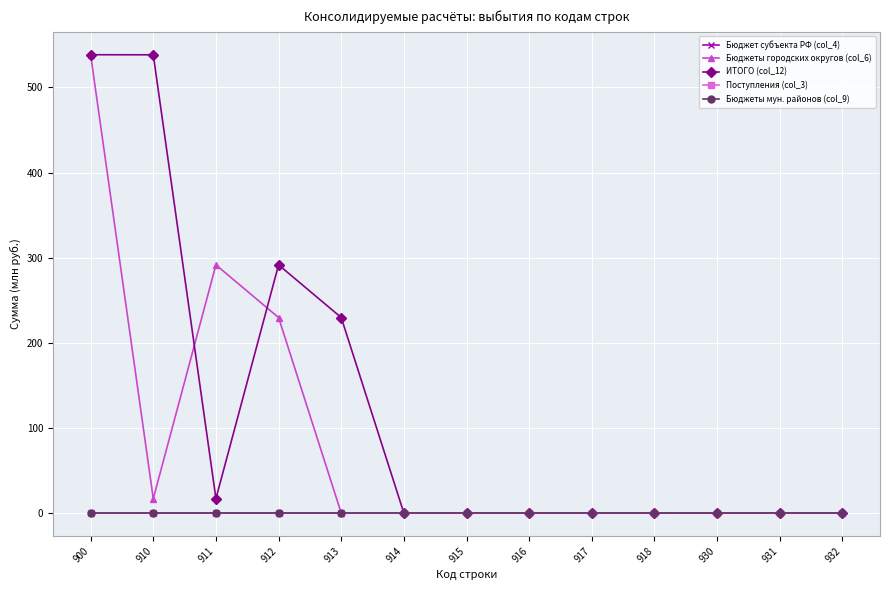

Is this an area chart (filled region under the line)?

No